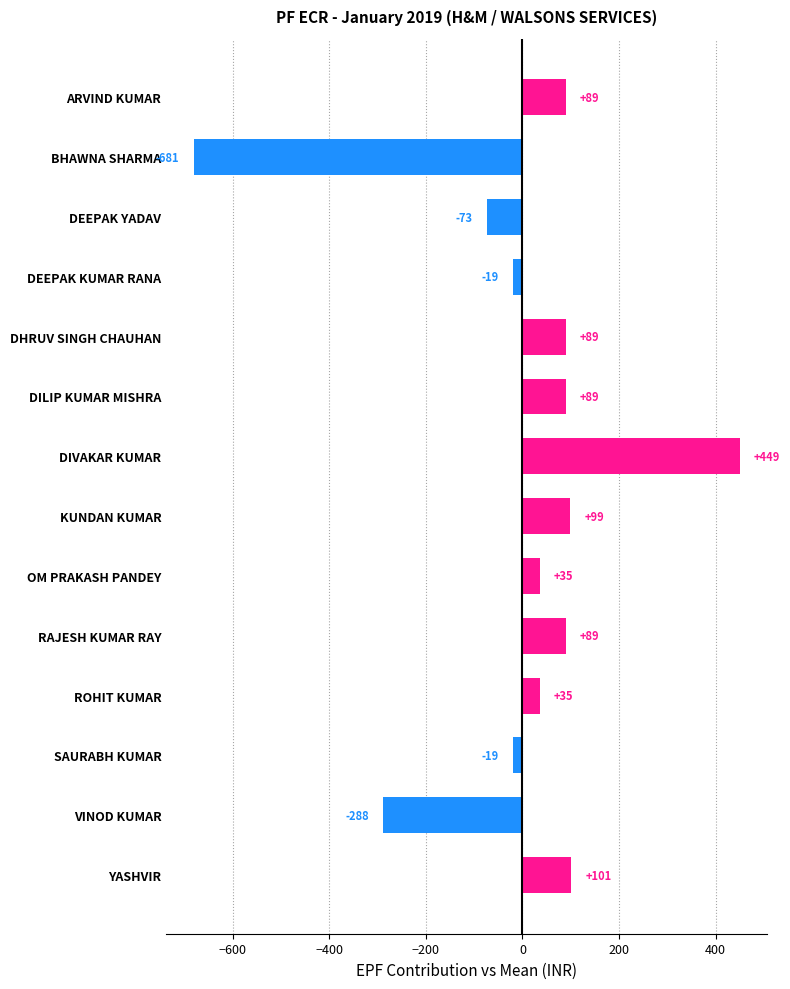

What is the greatest value displayed?

449.4